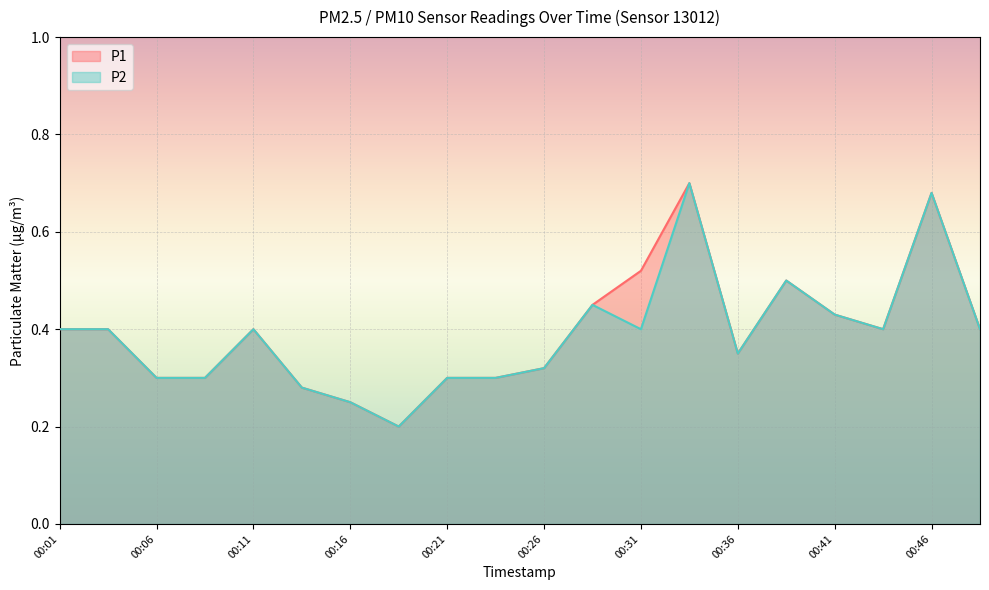

What is the value of the P2 point at the 9th from the left?

0.3